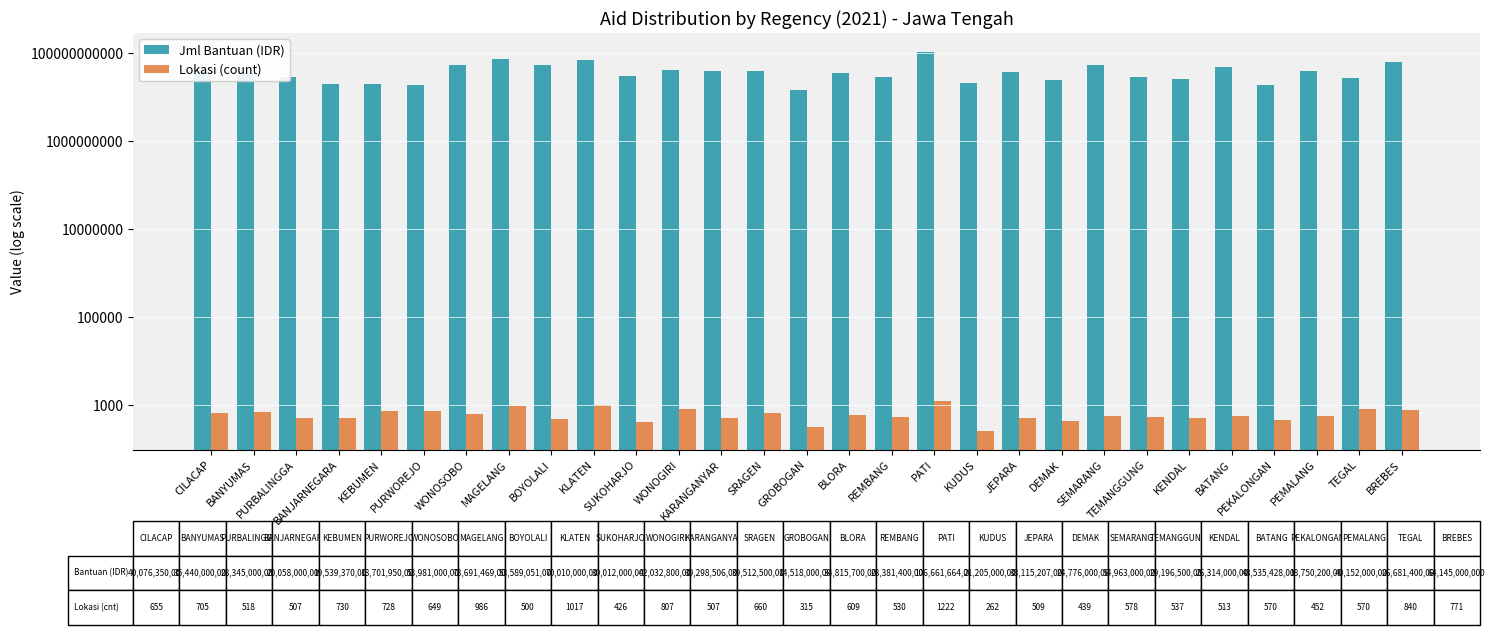

The value of Jml Bantuan (IDR) at PURWOREJO is 4227809912. True or false?

False